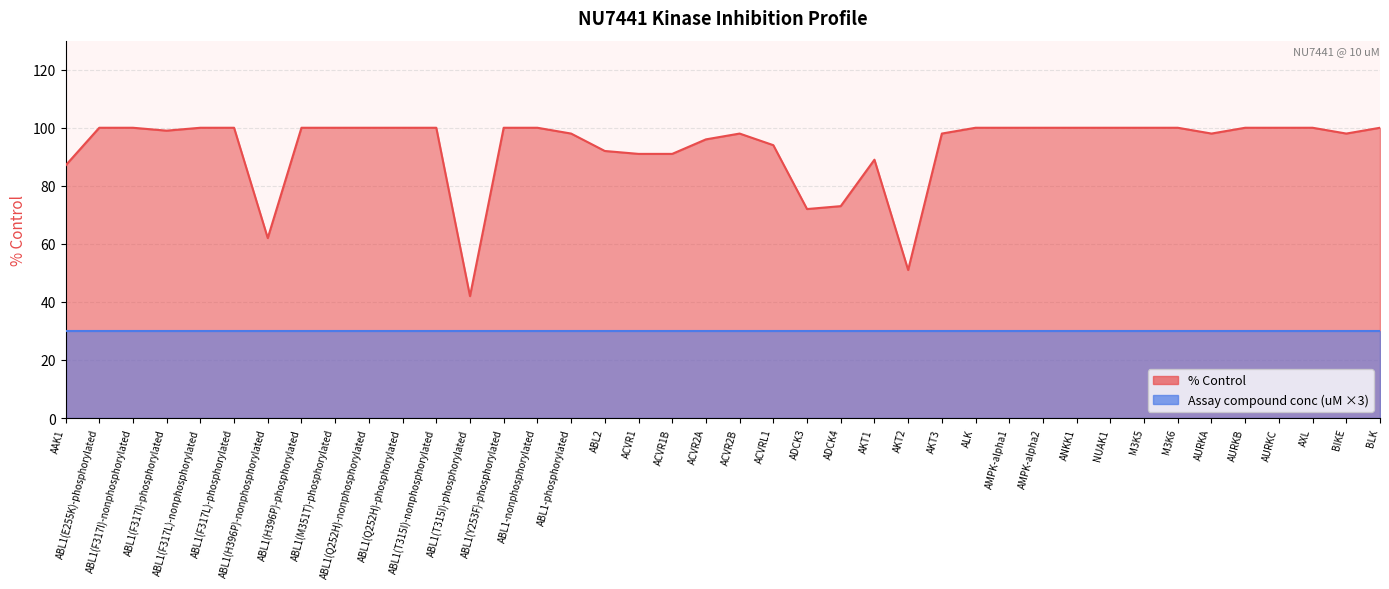

How many interior local valleys (lower than both neighbors) does the data have?

7